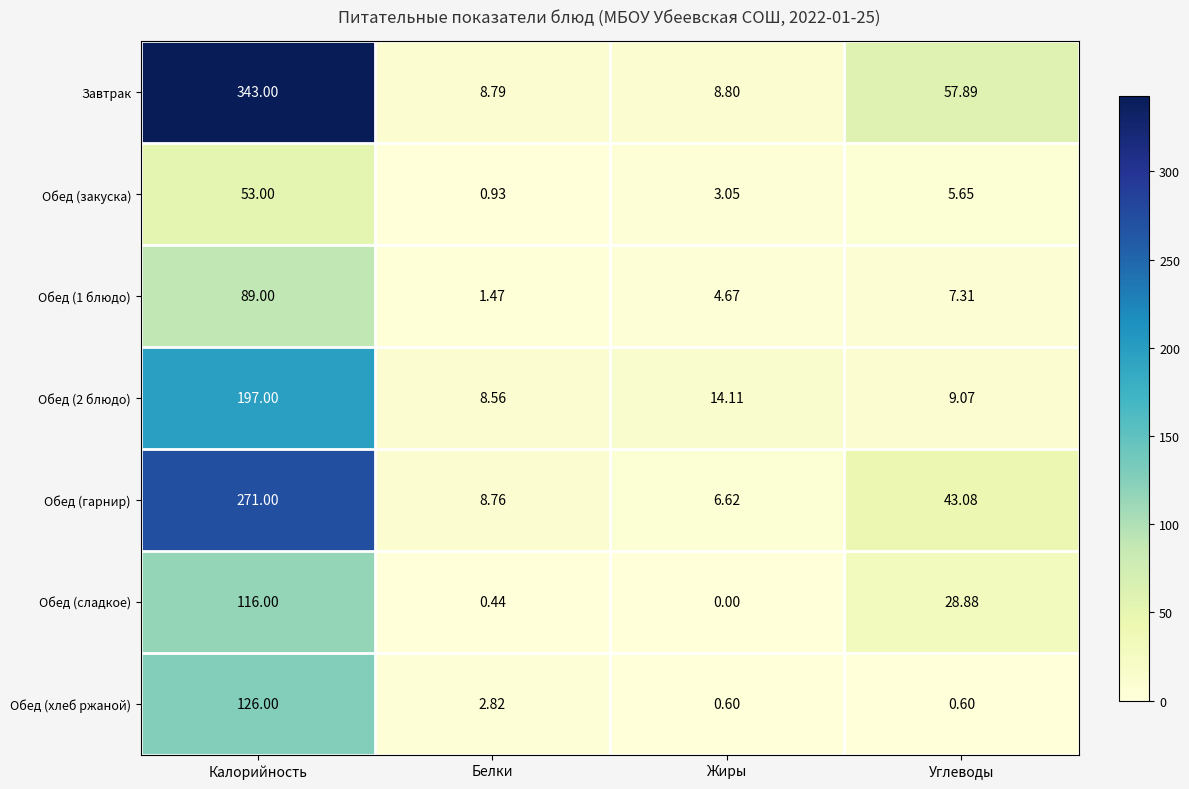

What is the total value across all series at Углеводы?

152.5